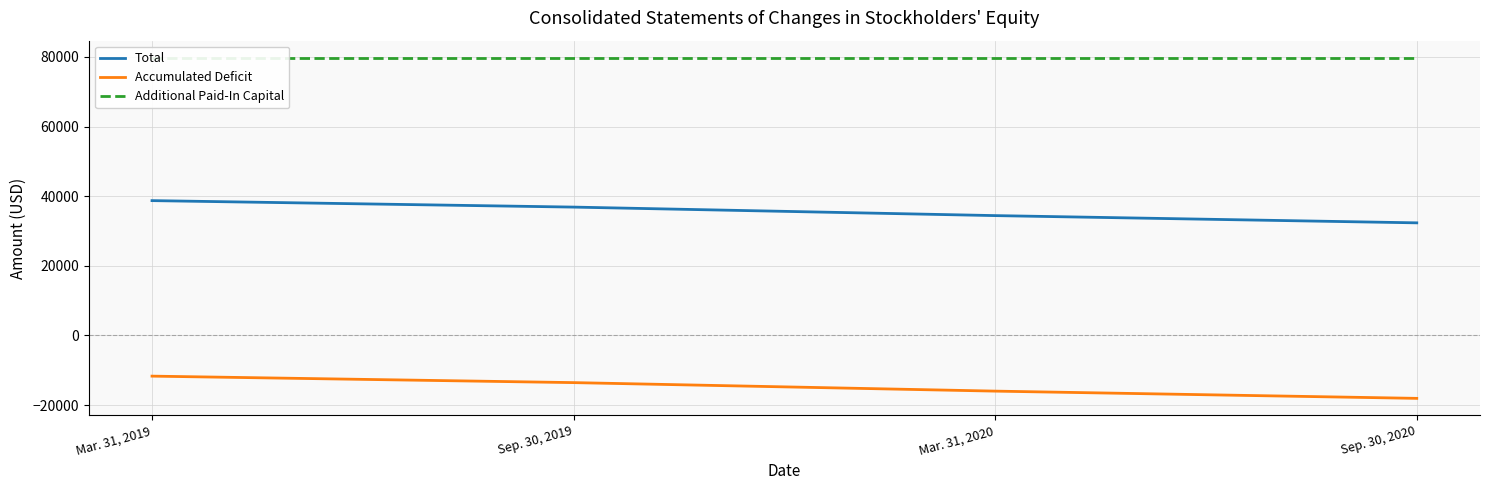

What is the value of the Additional Paid-In Capital point at the 3rd from the left?

79792